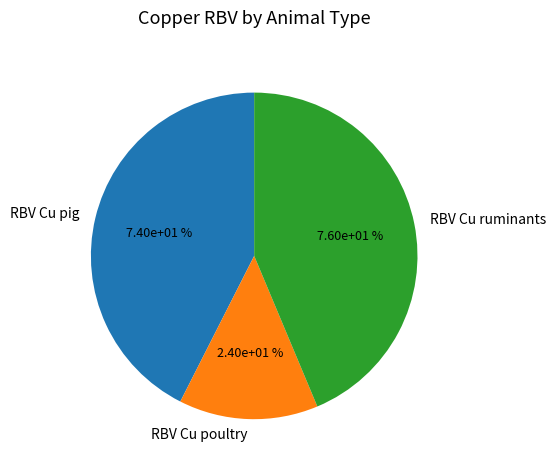

Rank the categories by value from lowest to highest.

RBV Cu poultry, RBV Cu pig, RBV Cu ruminants